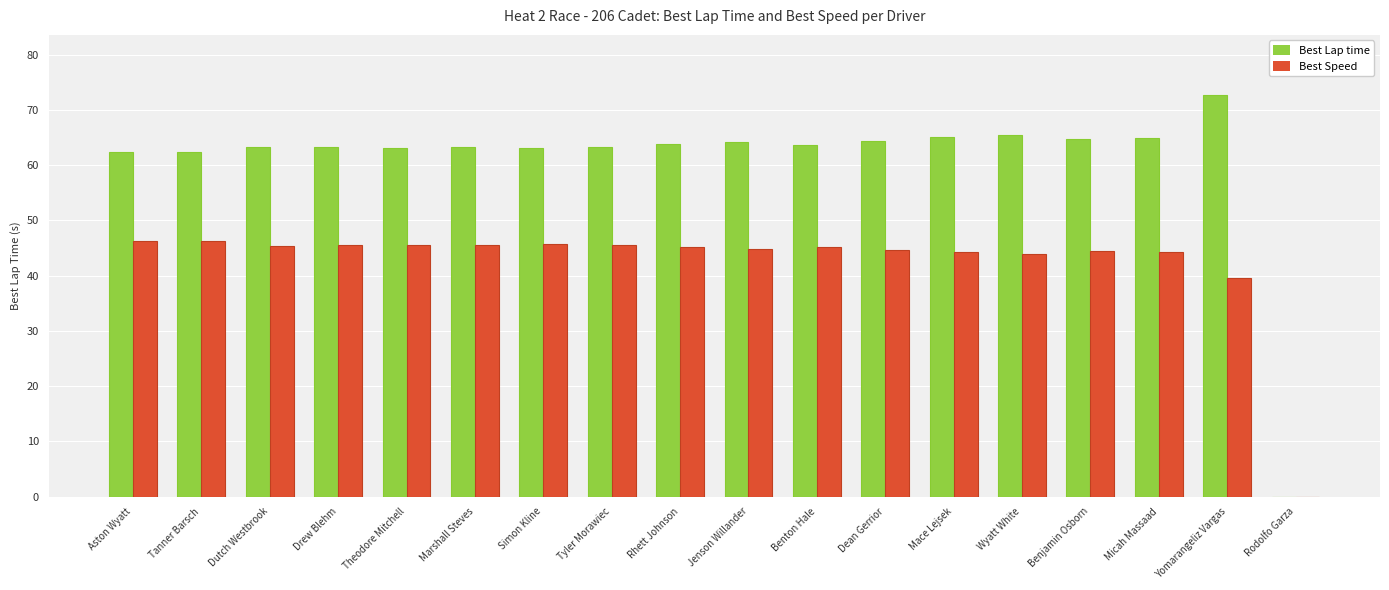

The value of Best Lap time at Rodolfo Garza is -36.2. True or false?

False